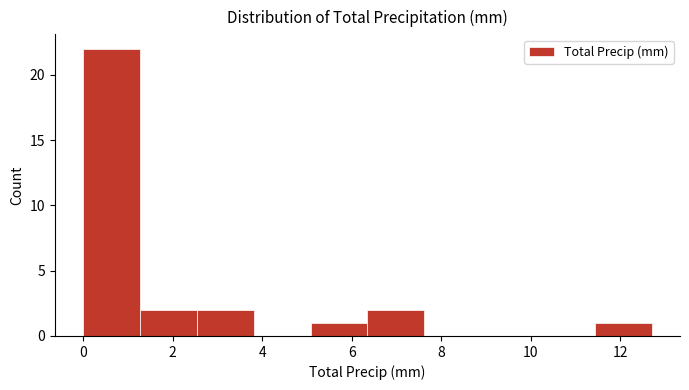

Reading left to right, list every bar in this chart as the range it spans on the x-axis followed by its height. Neither the bar edges nor the heights are printed on the chart, so give them approximately, as read against the axes.

0.0 to 1.2: 22
1.2 to 2.6: 2
2.6 to 3.8: 2
3.8 to 5.0: 0
5.0 to 6.4: 1
6.4 to 7.6: 2
7.6 to 8.8: 0
8.8 to 10.2: 0
10.2 to 11.4: 0
11.4 to 12.8: 1